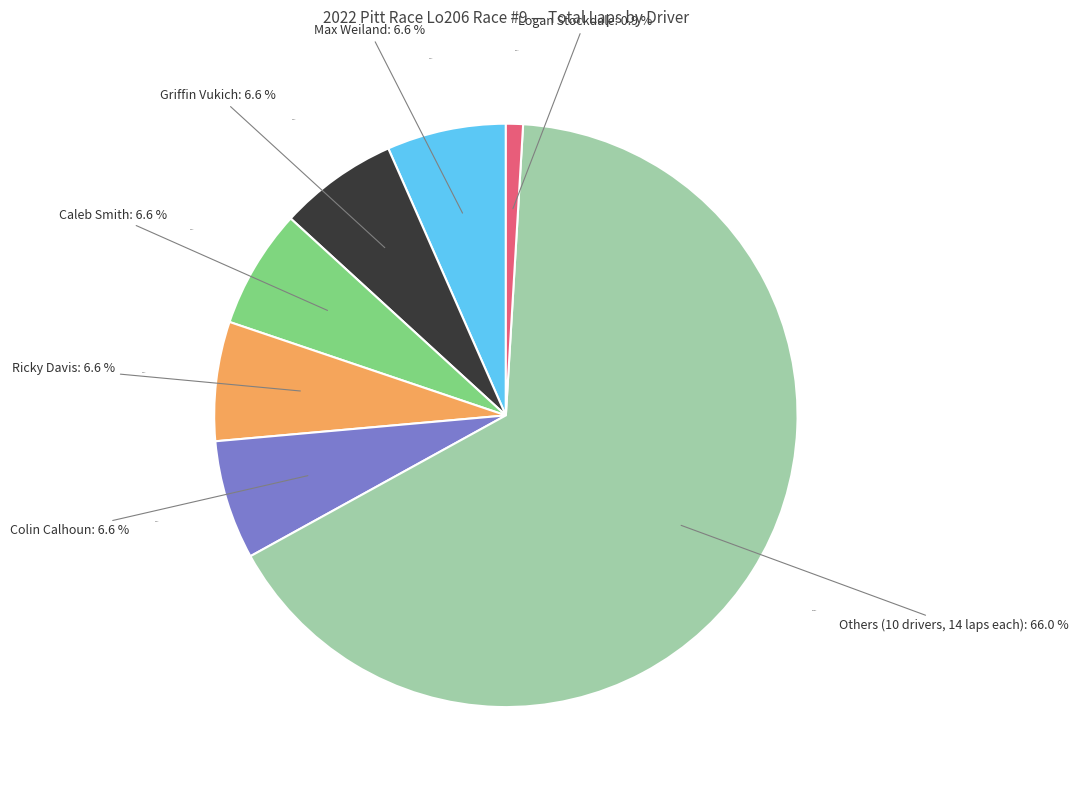

Is there any slice that represents more than half of the pie?

No